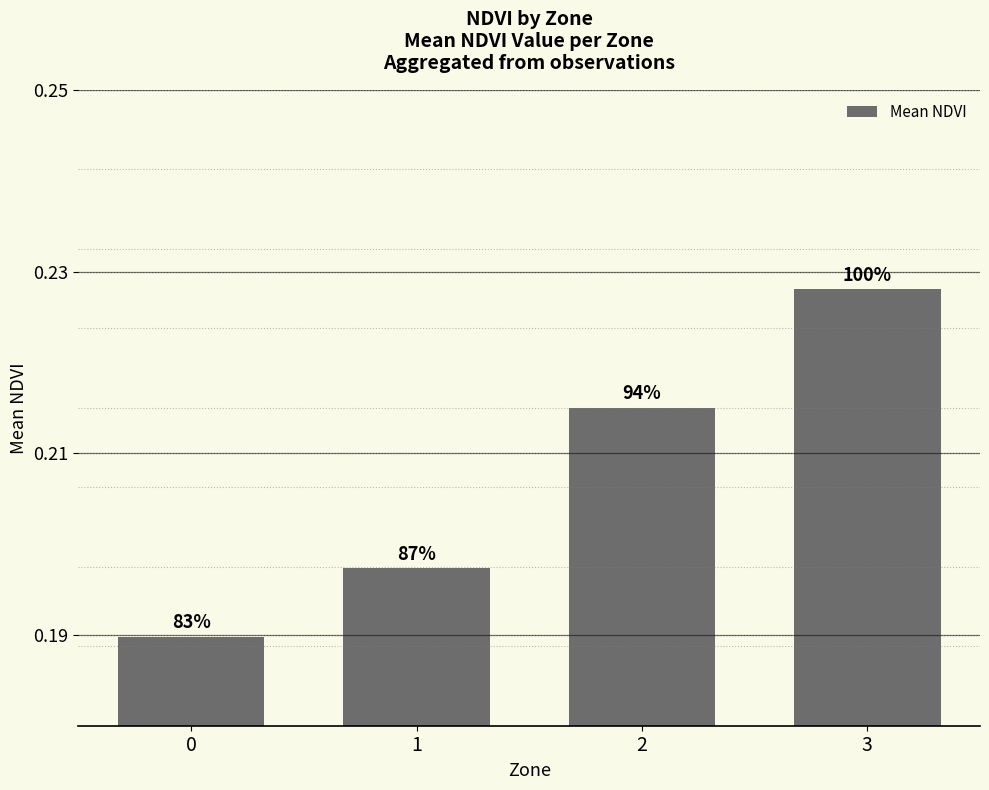

What is the value of the 3rd bar from the left?

0.2